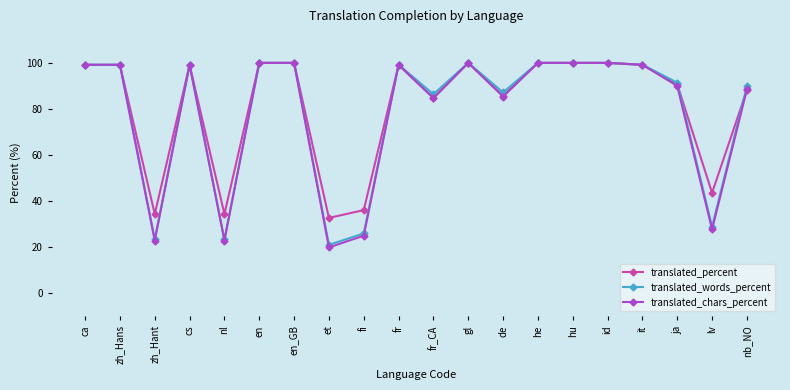

The value of translated_words_percent at gl is 160.3. True or false?

False